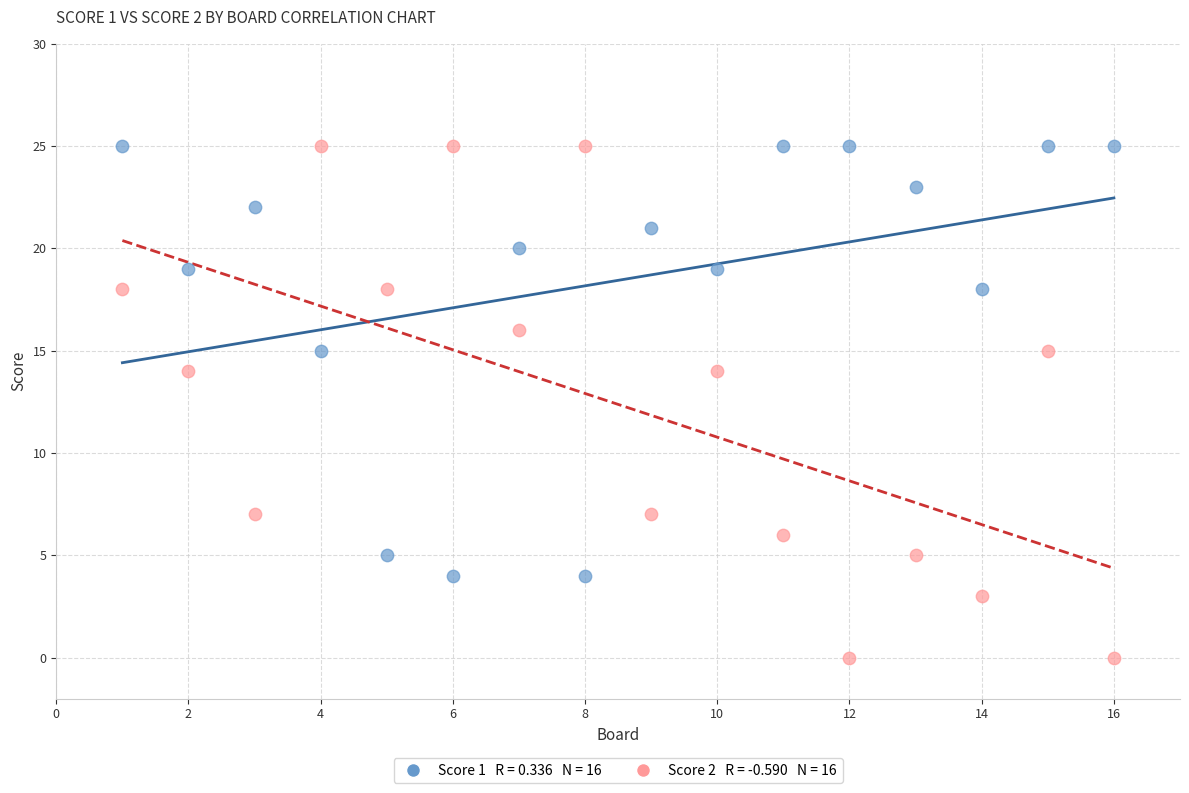

Across all data points, what is the range of X values (max minus min)?

15